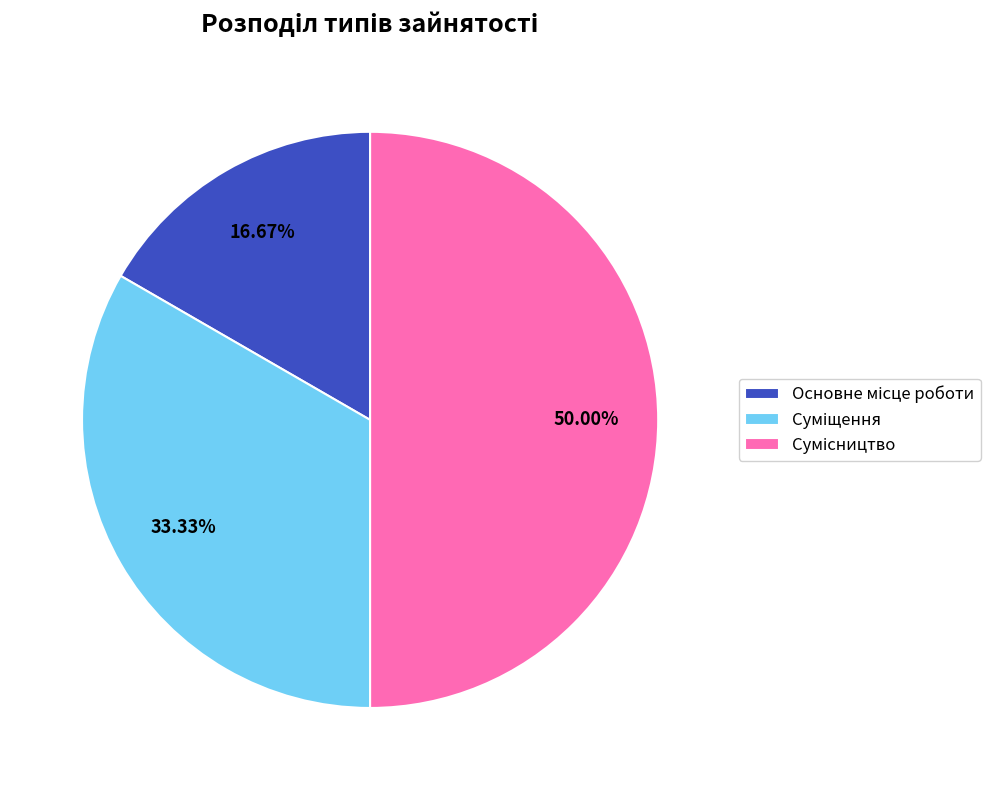

Count the number of slices in the pie.

3